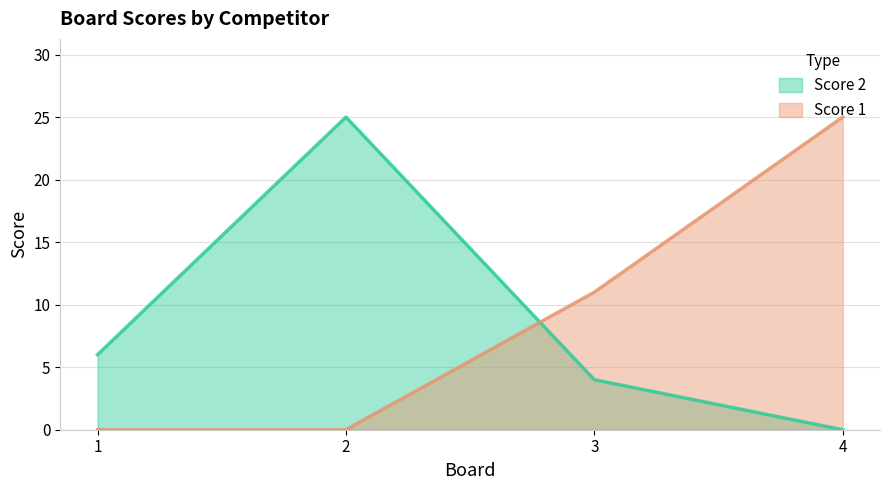

Between which two adjacent categories do Score 2 and Score 1 first intersect?

2 and 3